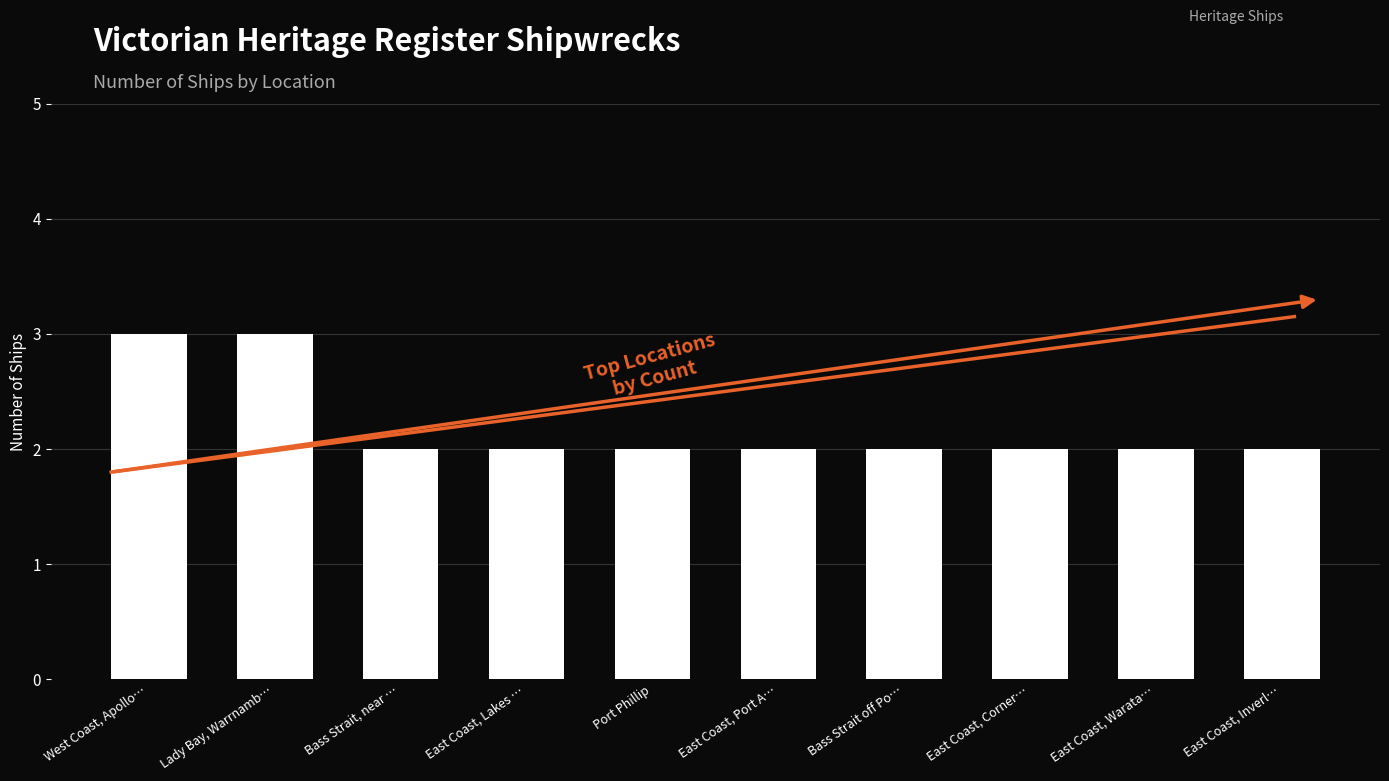

The value at East Coast, Warata… is 1. True or false?

False